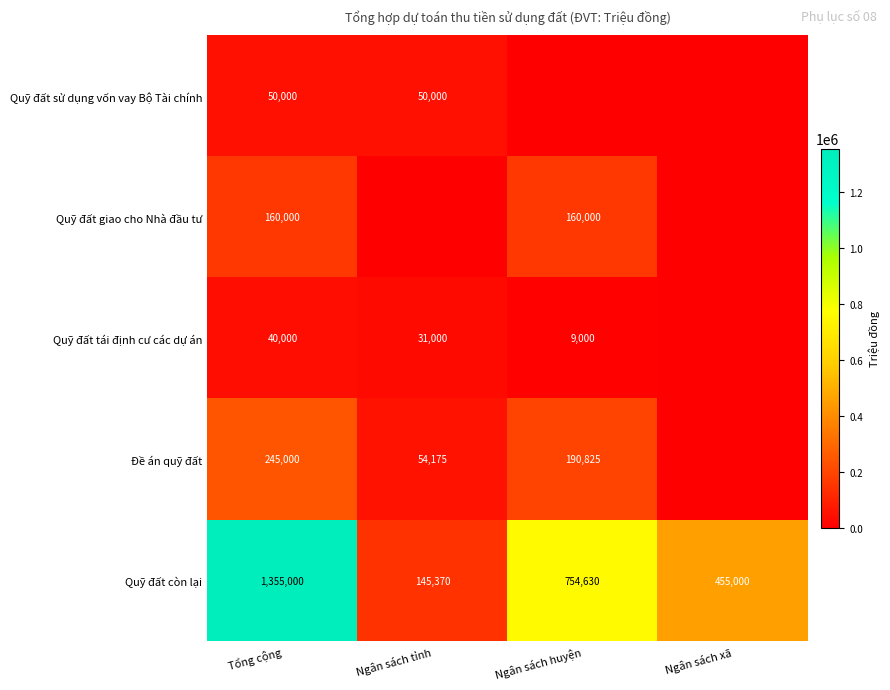

The Đề án quỹ đất series shows 190825 at Ngân sách huyện. True or false?

True